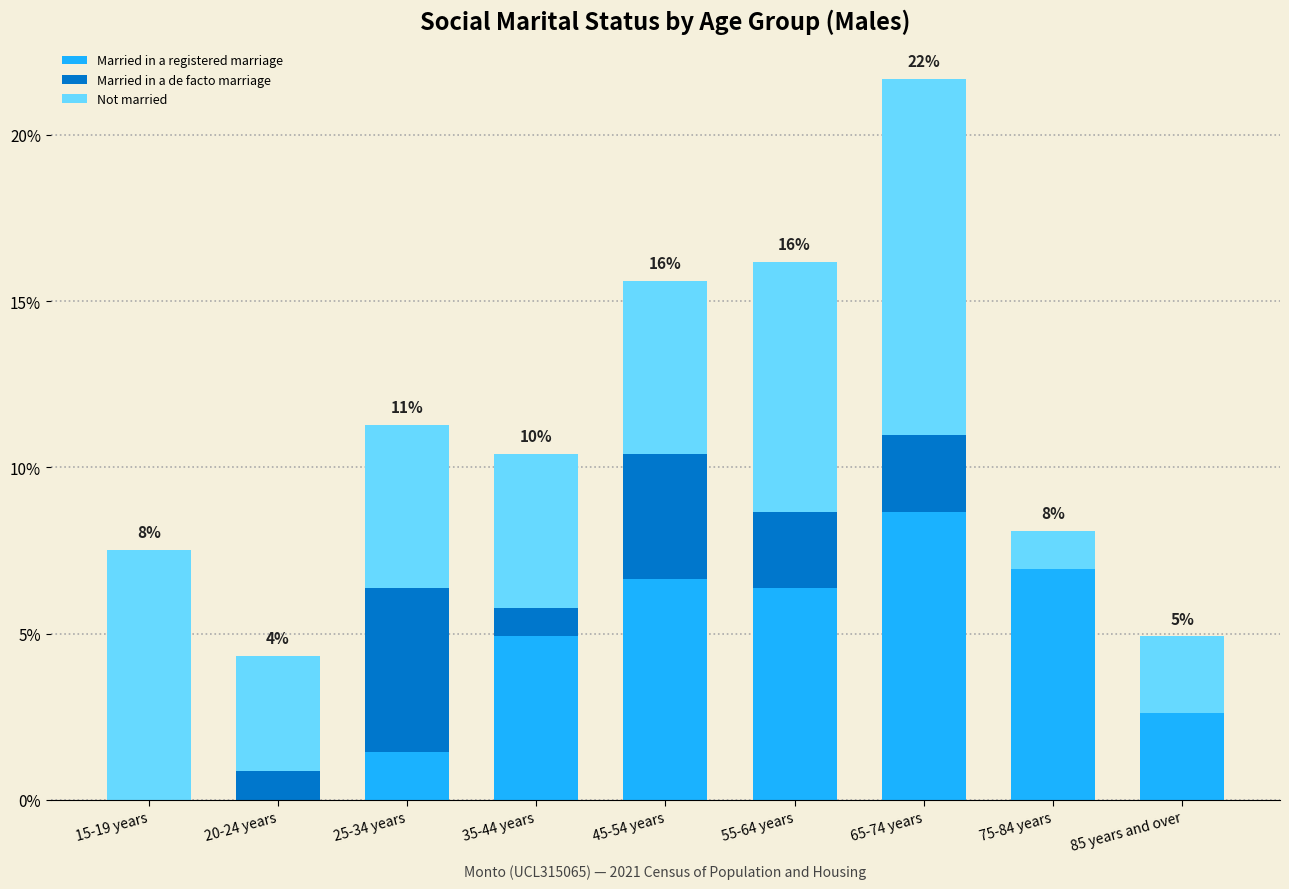

How many categories are shown in the chart?

9